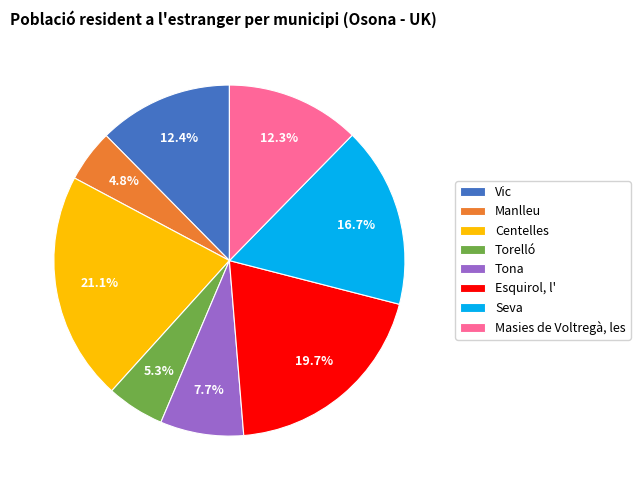

To the nearest percent, what is the difference between the largest and smallest slice percentages?

16%